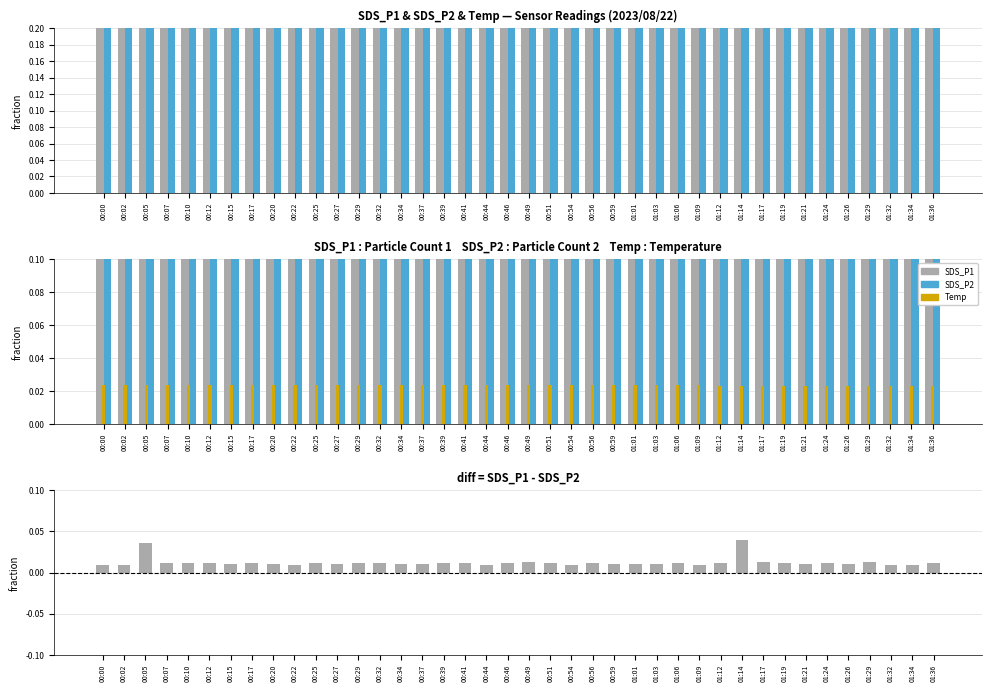

Between 00:41 and 01:12, which series saw the biggest shift?

SDS_P2